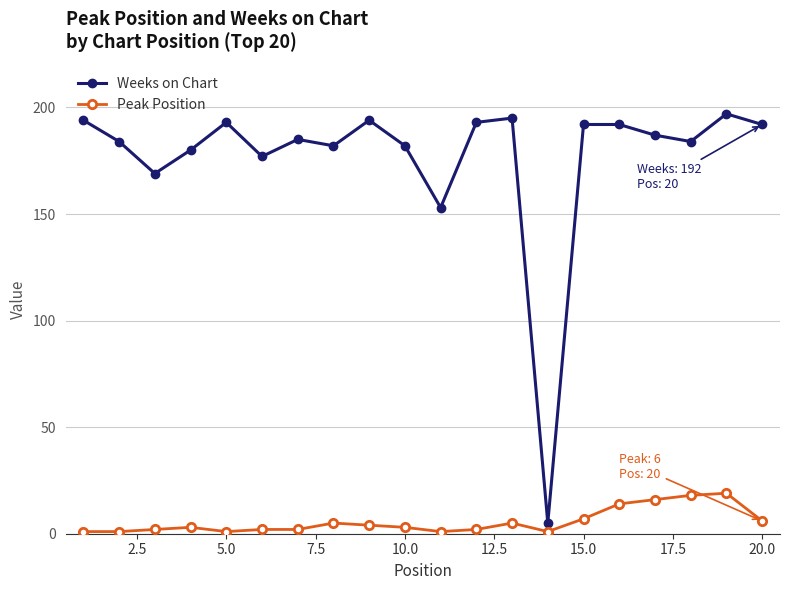

True or false: Peak Position has more than 2 interior local peaks.

True